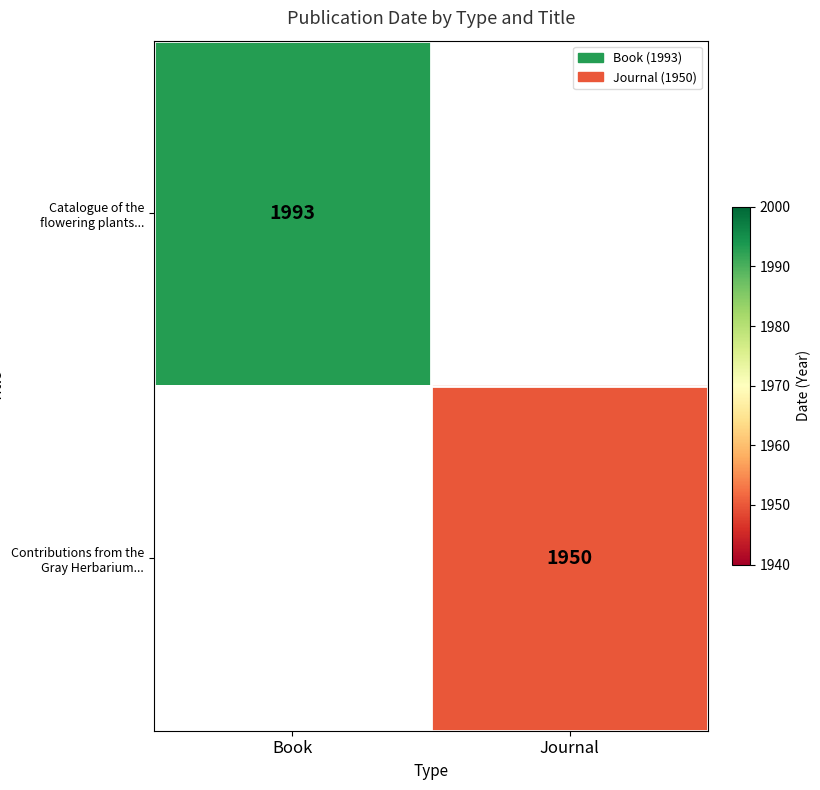

The Catalogue of the flowering plants... series shows 2880 at Book. True or false?

False